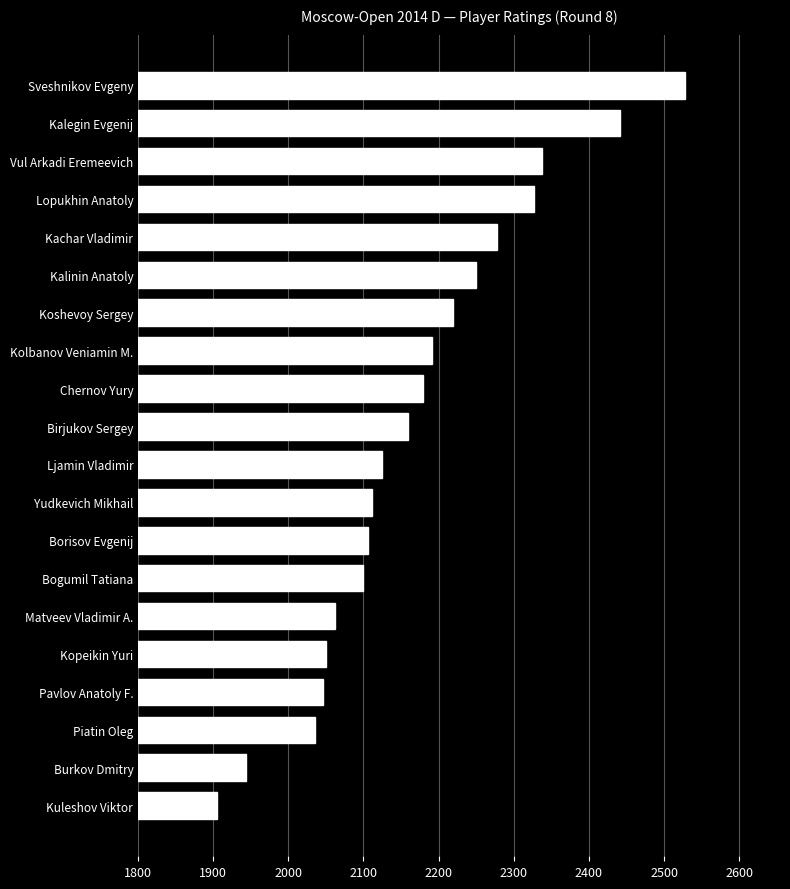

What is the ratio of the value at Burkov Dmitry to the value at Chernov Yury?

0.9